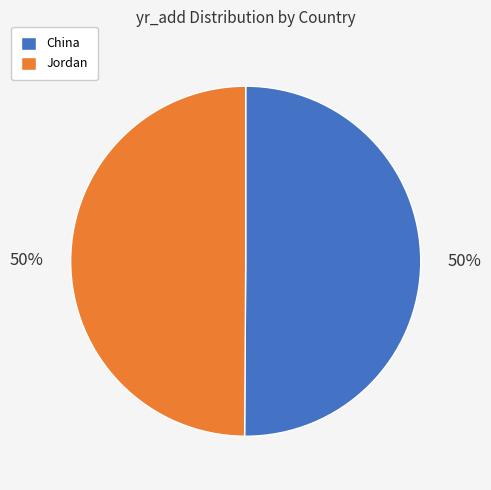

To the nearest percent, what is the combined percentage of Jordan and China?

100%